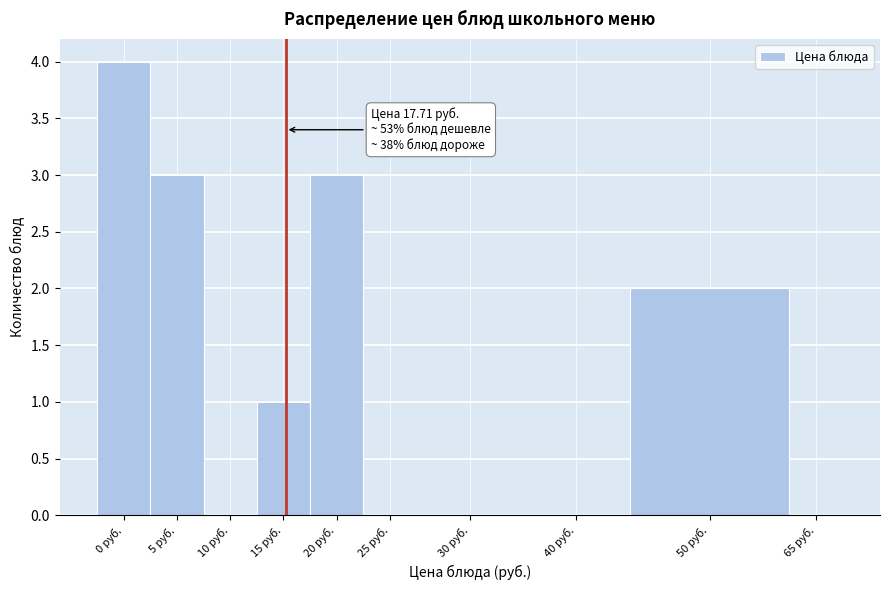

Reading right to left, list all the values displayed in this chart.

65 руб.=0	50 руб.=2	40 руб.=0	30 руб.=0	25 руб.=0	20 руб.=3	15 руб.=1	10 руб.=0	5 руб.=3	0 руб.=4